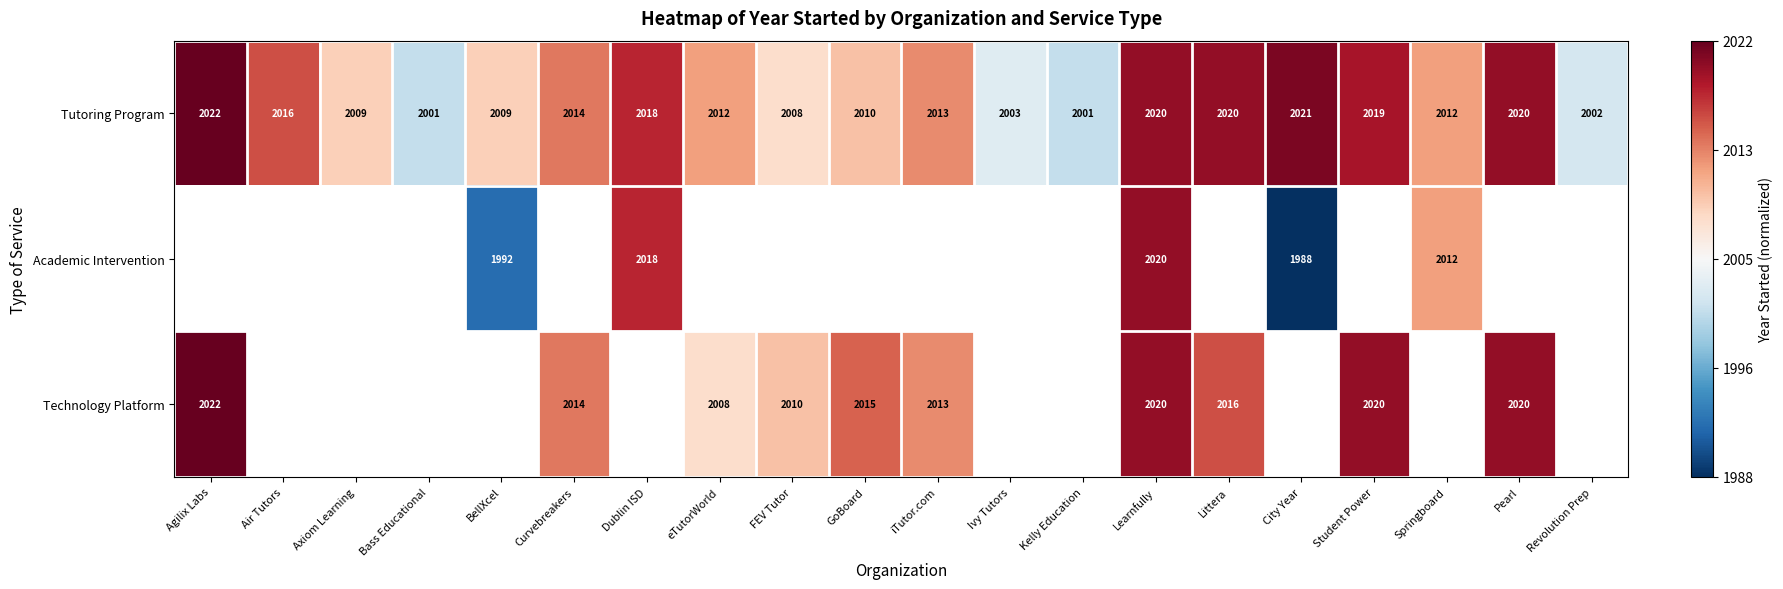

Which has a higher value, Ivy Tutors or Littera?

Littera